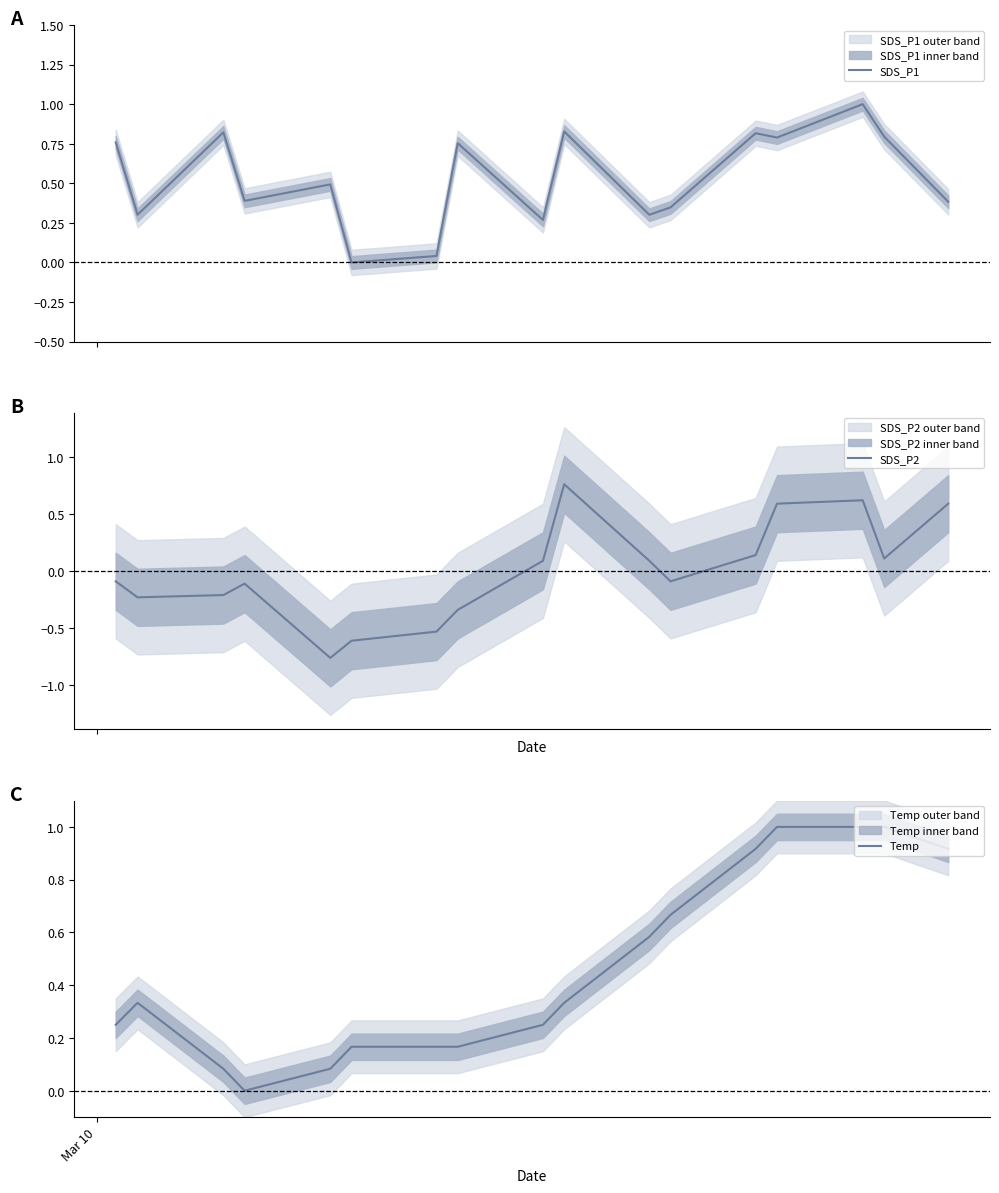

Is this an area chart (filled region under the line)?

No